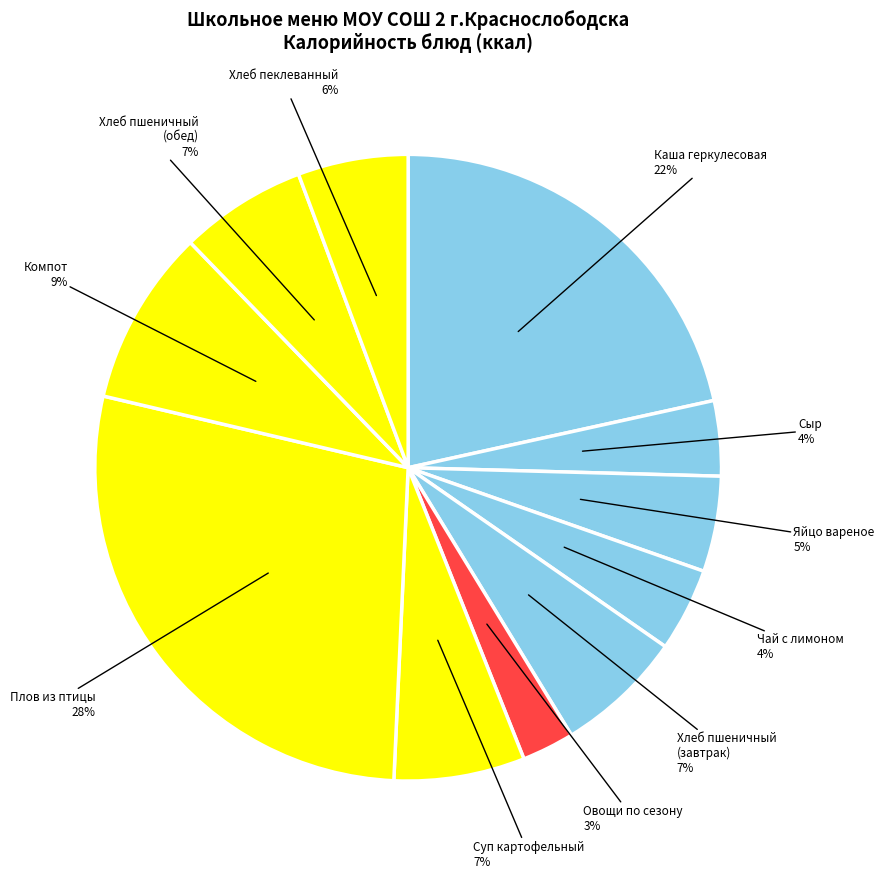

Which category has the smallest portion of the pie?

Овощи по сезону